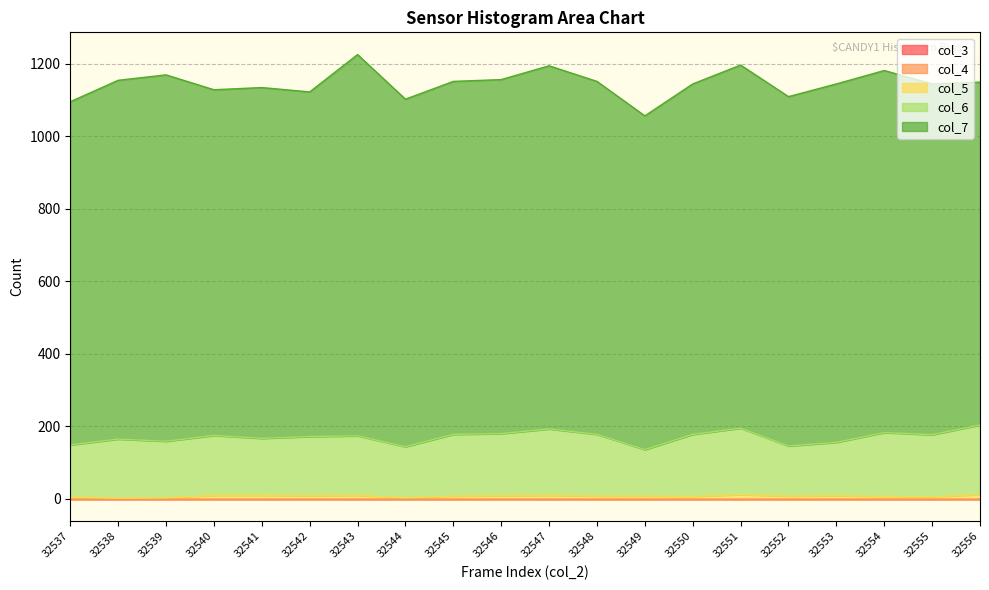

Which has a higher value, 32540 or 32554?

32540